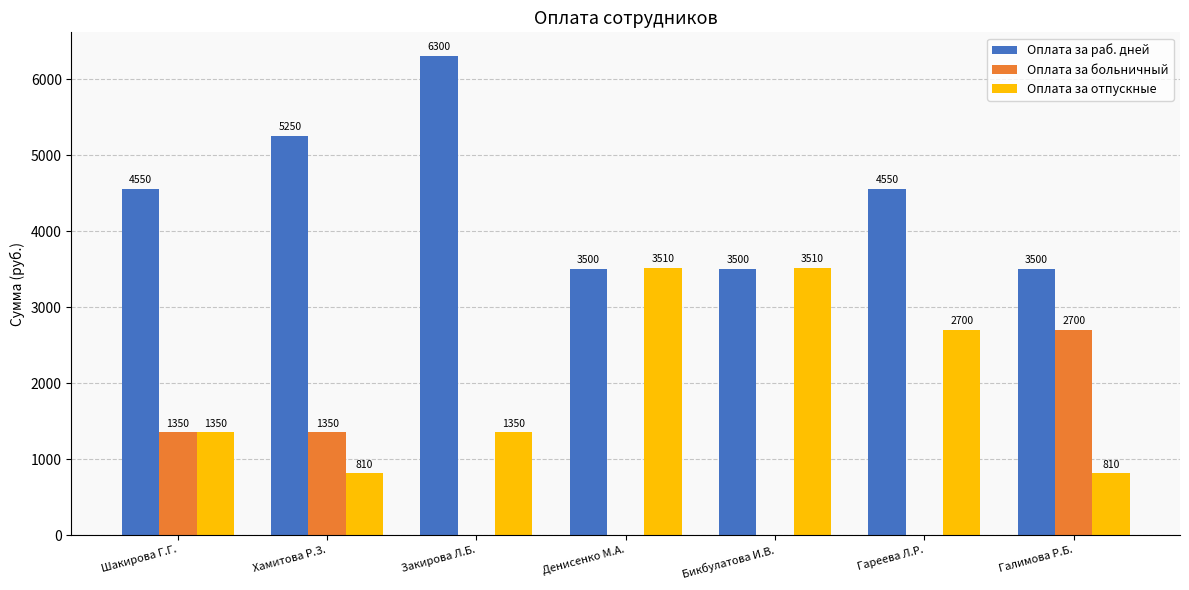

Is the value of Оплата за раб. дней at Бикбулатова И.В. greater than the value of Оплата за больничный at Денисенко М.А.?

Yes